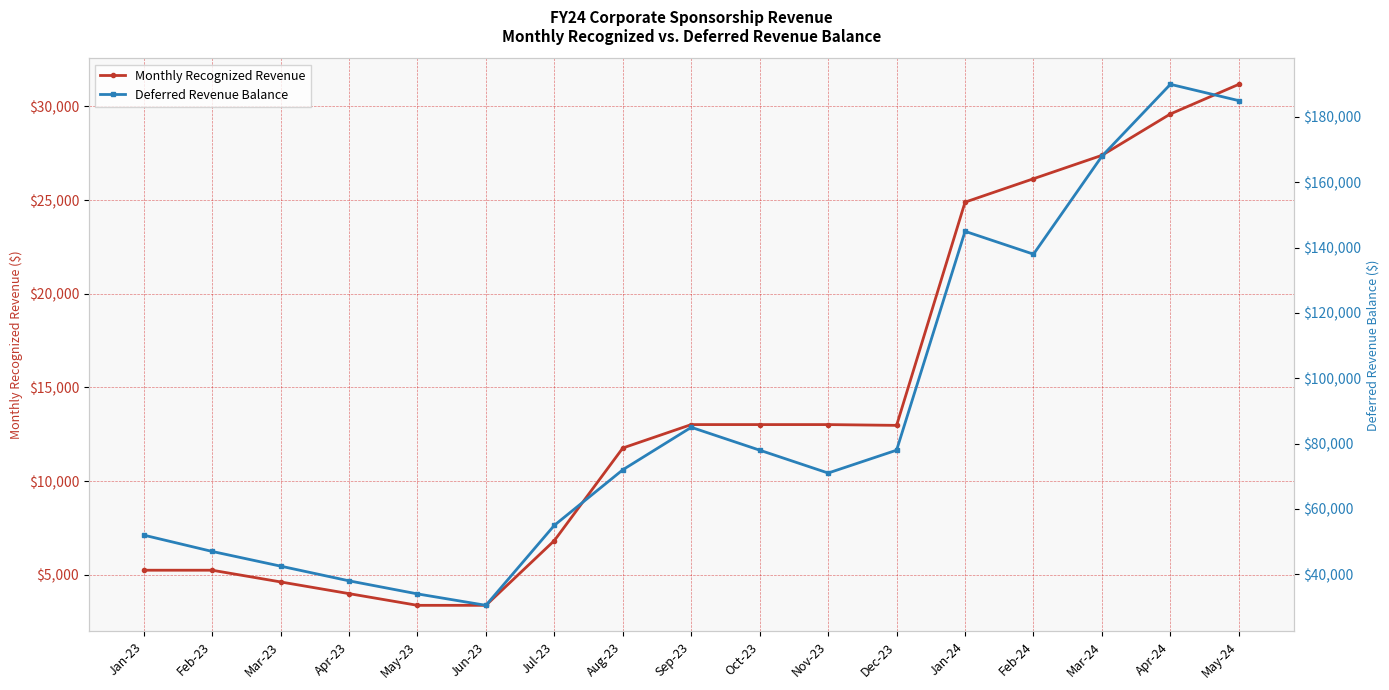

True or false: Monthly Recognized Revenue and Deferred Revenue Balance cross at least once.

False